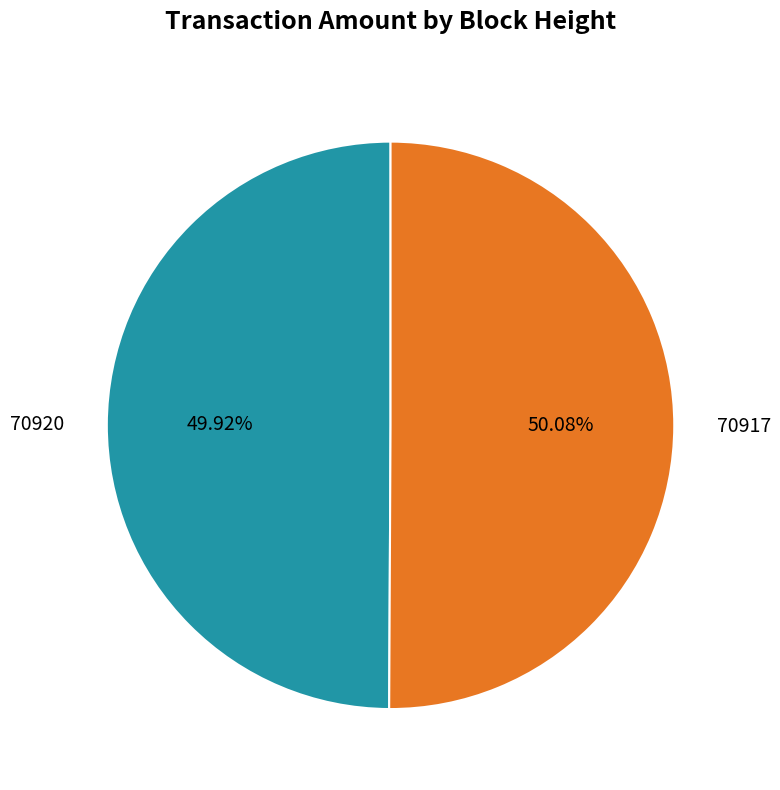

Count the number of slices in the pie.

2